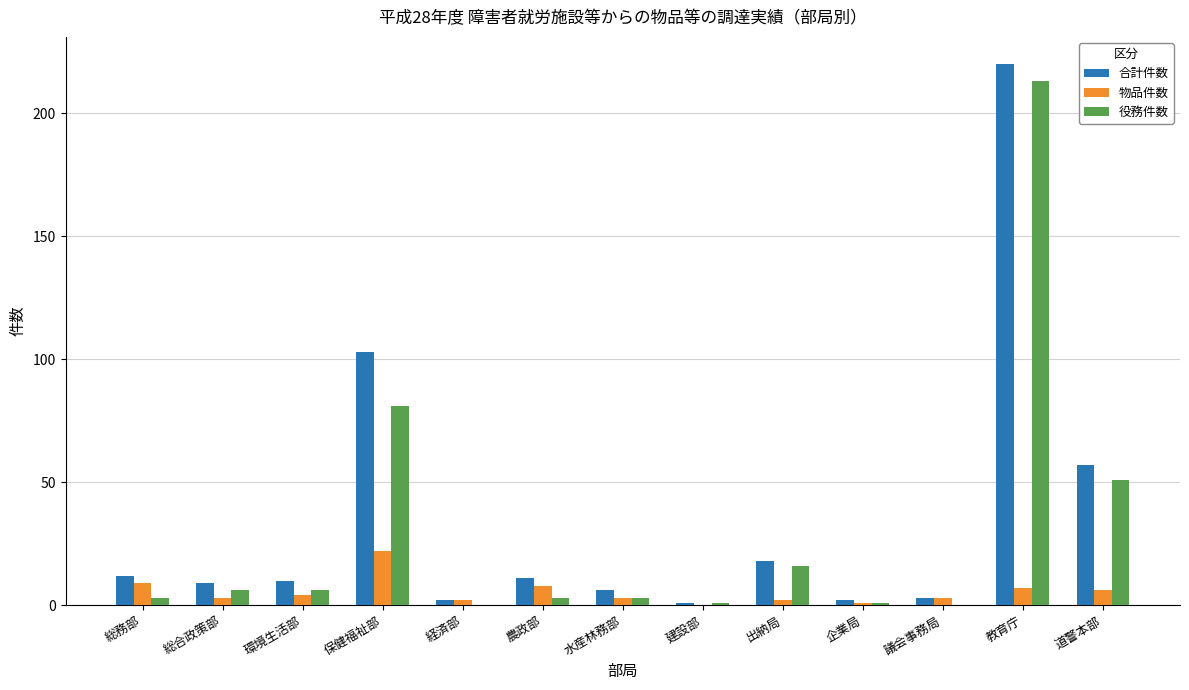

Is it true that 合計件数 equals 20 at 総務部?

False